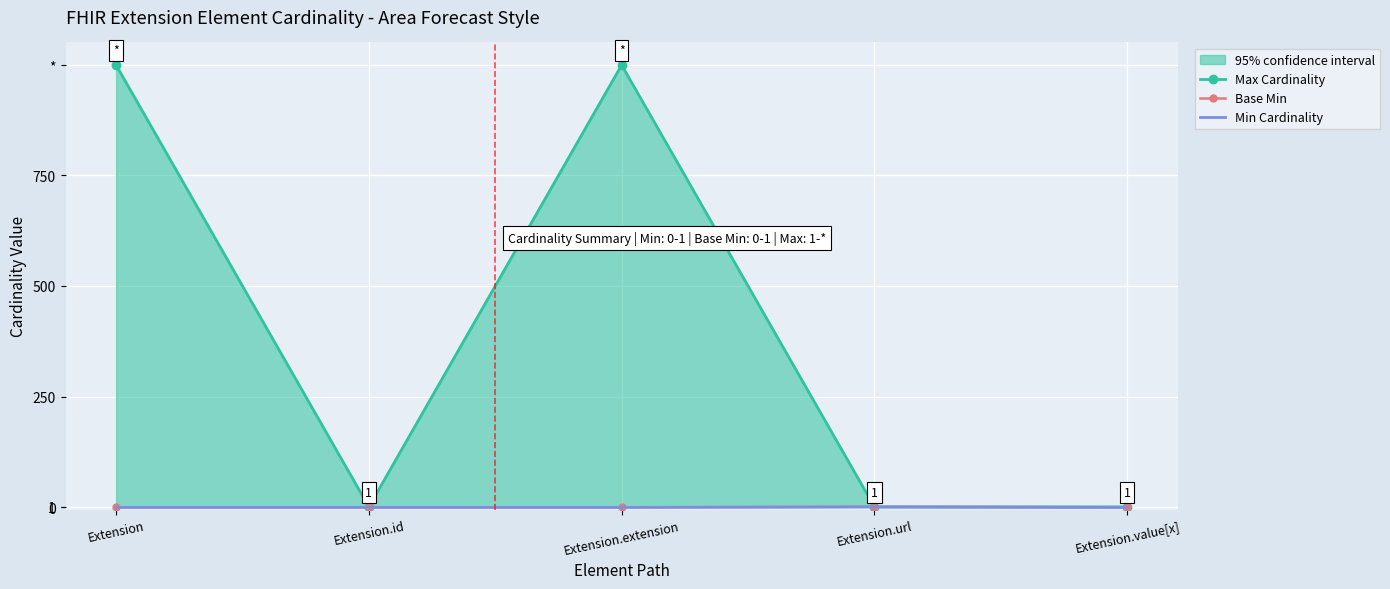

Reading left to right, list all the values displayed in this chart.

Max Cardinality: 999	1	999	1	1
Base Min: 0	0	0	1	0
Min Cardinality: 0	0	0	1	0